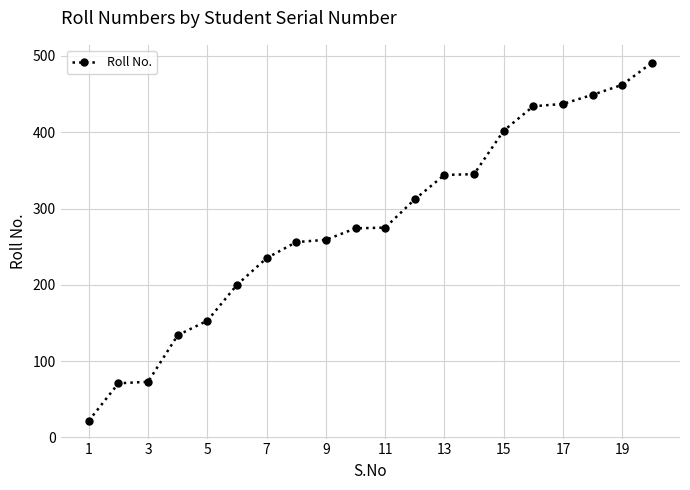

What is the smallest value displayed?

22